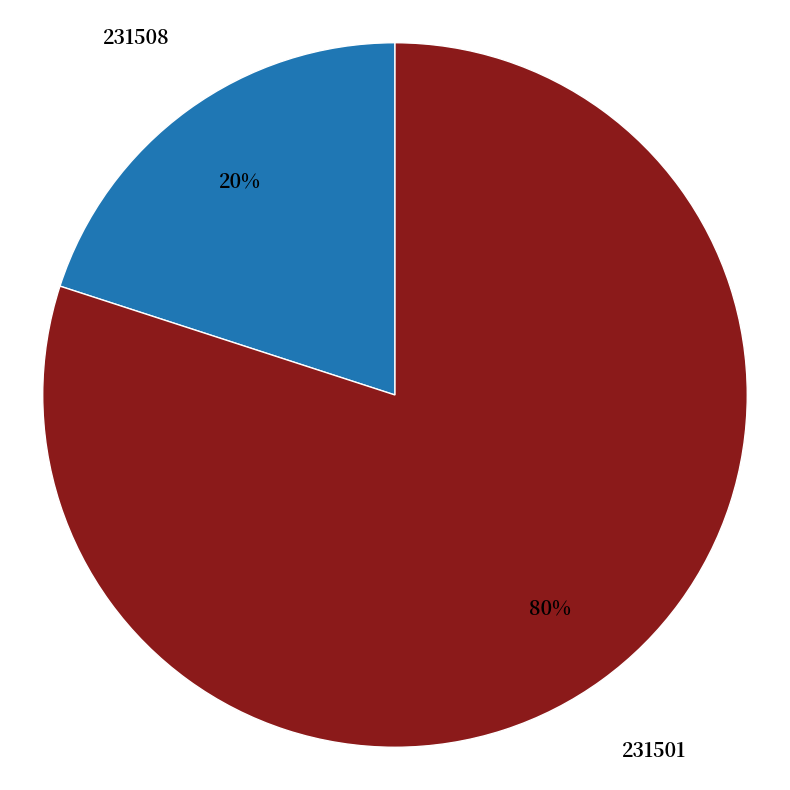

To the nearest percent, what is the average slice percentage?

50%